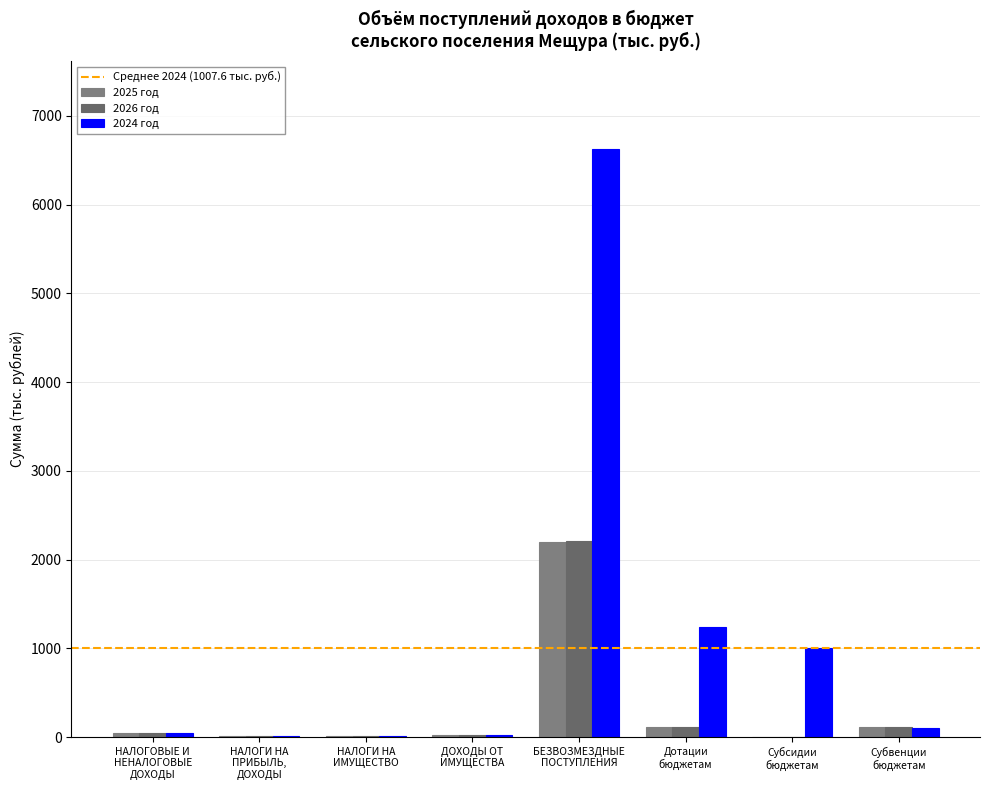

What is the difference between the 2026 год values at БЕЗВОЗМЕЗДНЫЕ
ПОСТУПЛЕНИЯ and ДОХОДЫ ОТ
ИМУЩЕСТВА?

2184.1